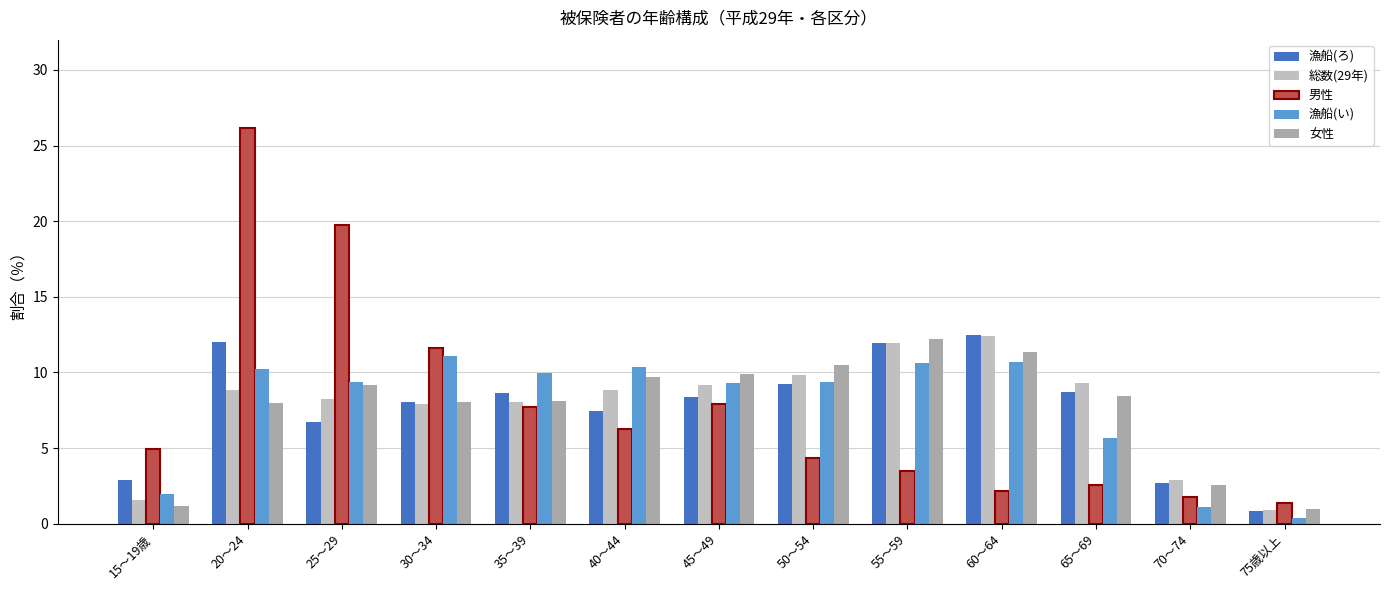

Reading right to left, what are all the values shown in this chart?

漁船(ろ): 0.8	2.7	8.7	12.5	12.0	9.2	8.3	7.5	8.6	8.1	6.8	12.0	2.9
総数(29年): 0.9	2.9	9.3	12.4	11.9	9.9	9.2	8.8	8.1	7.9	8.3	8.8	1.6
男性: 1.3	1.7	2.6	2.2	3.5	4.3	7.9	6.3	7.7	11.6	19.8	26.1	4.9
漁船(い): 0.4	1.1	5.7	10.7	10.6	9.3	9.3	10.3	10.0	11.1	9.3	10.2	2.0
女性: 1.0	2.6	8.4	11.3	12.2	10.5	9.9	9.7	8.1	8.0	9.2	8.0	1.1